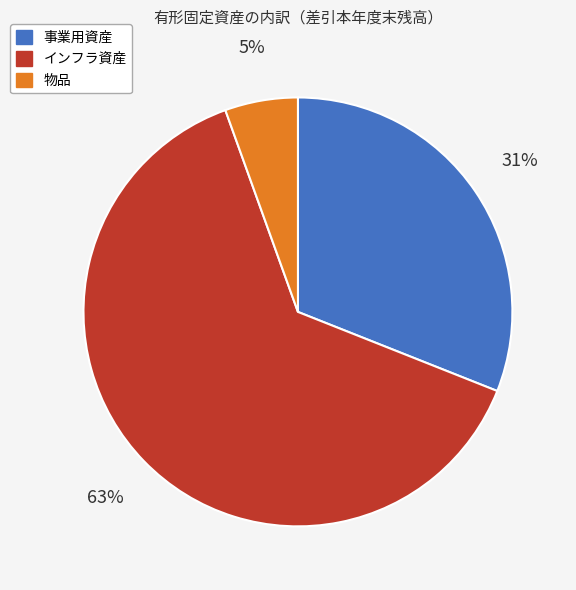

To the nearest percent, what is the combined percentage of インフラ資産 and 事業用資産?

95%